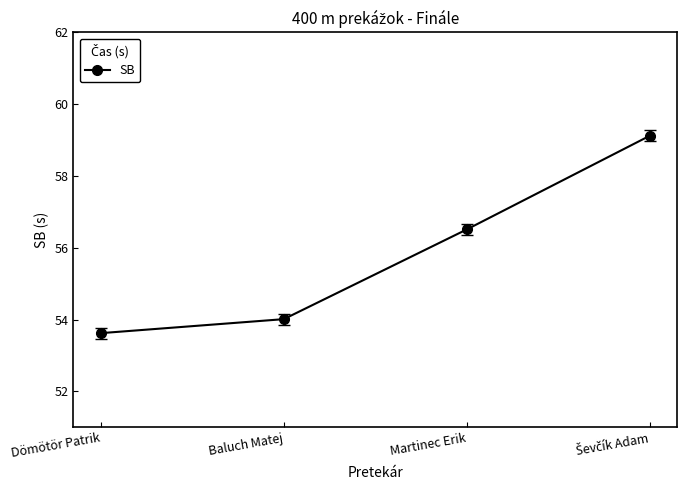

Is this an area chart (filled region under the line)?

No